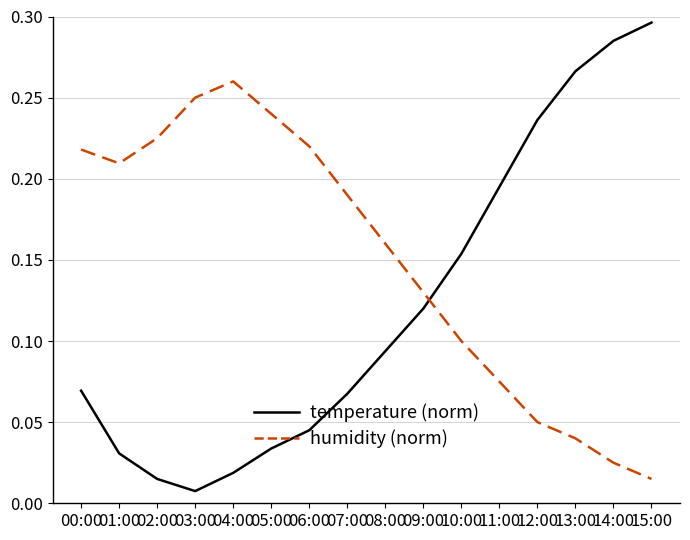

The value of temperature (norm) at 12:00 is 0.3. True or false?

False